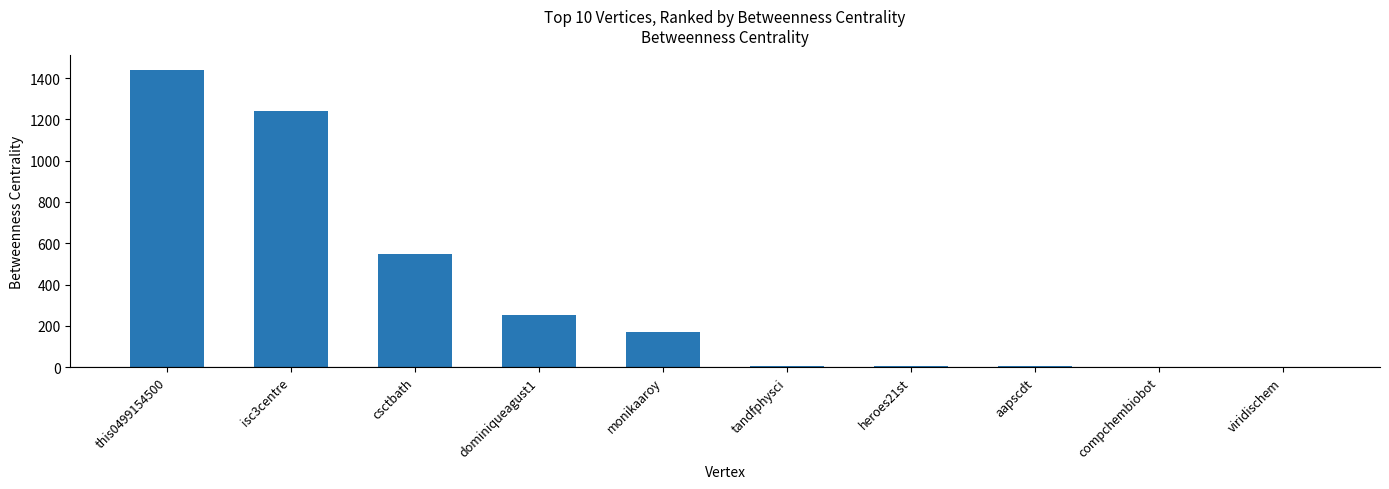

At which label does the data first exceed 170?

this0499154500